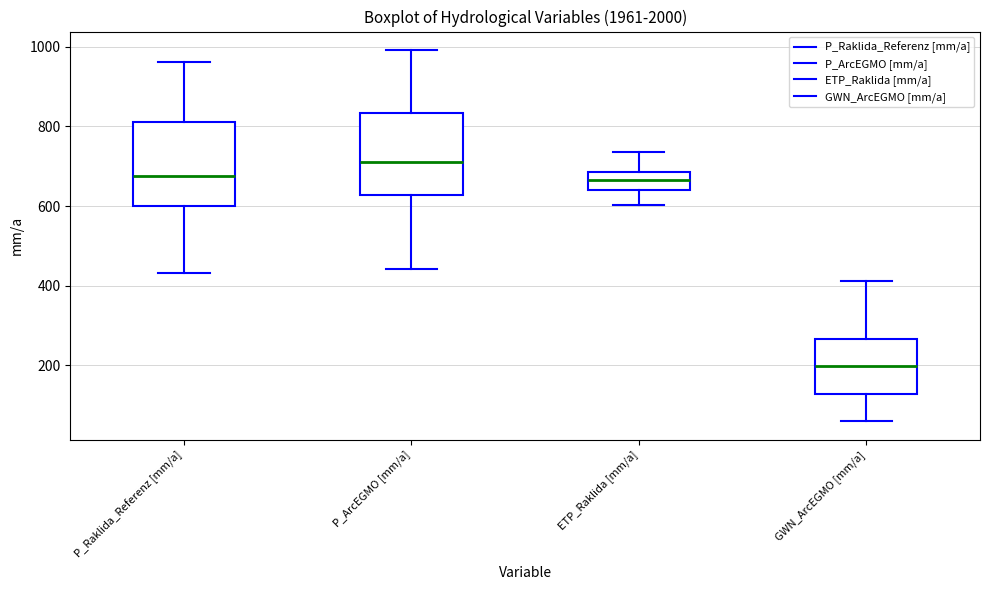

Reading left to right, read every box against the y-axis: the position of its median line, the range the box covers, and the ends of its whiskers. The values are not printed on the chart, so give them approximately, as read against the axis.

P_Raklida_Referenz [mm/a]: median 680, box 600 to 800, whiskers 440 to 960
P_ArcEGMO [mm/a]: median 720, box 620 to 840, whiskers 440 to 1000
ETP_Raklida [mm/a]: median 660, box 640 to 680, whiskers 600 to 740
GWN_ArcEGMO [mm/a]: median 200, box 120 to 260, whiskers 60 to 420